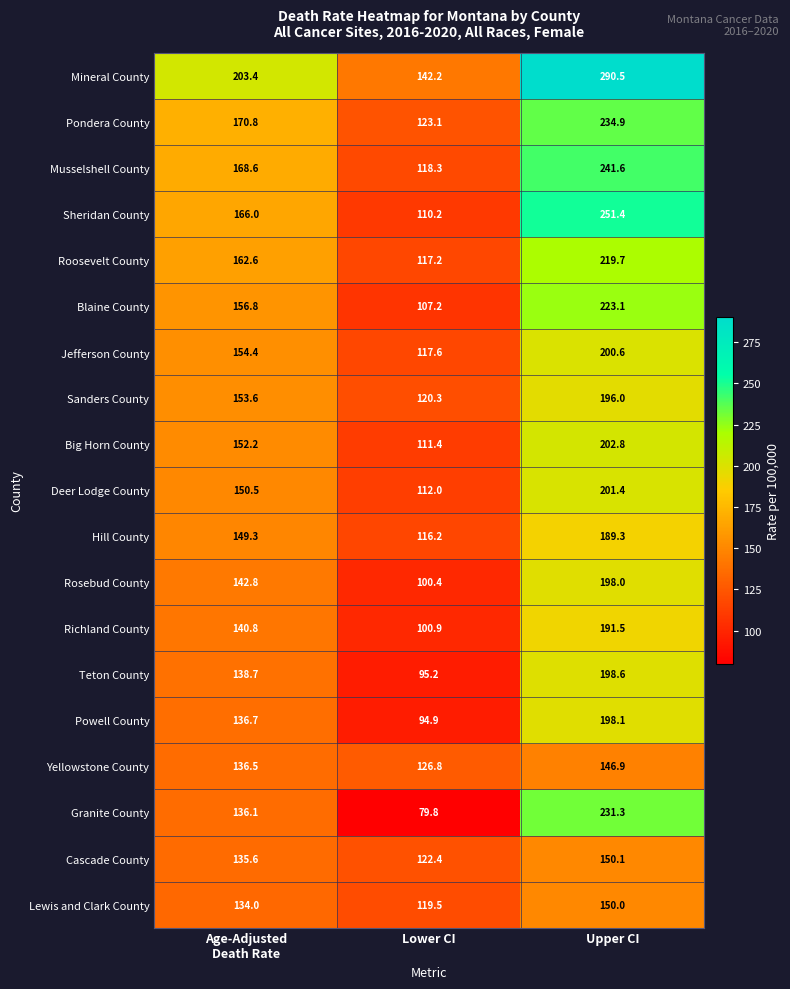

At how many categories does at least one series exceed 193?

2